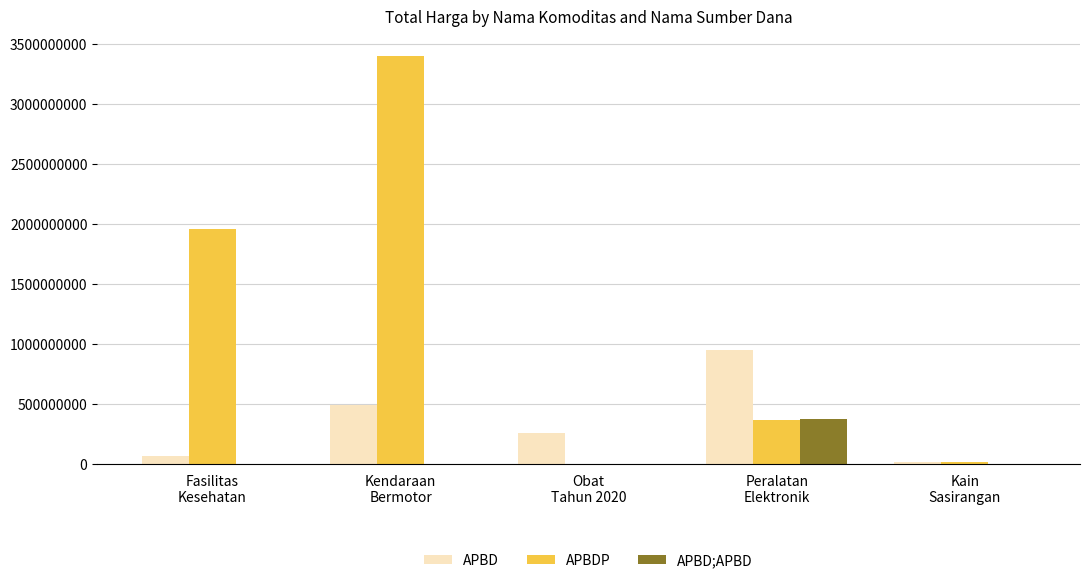

What is the greatest value displayed?

3395562000